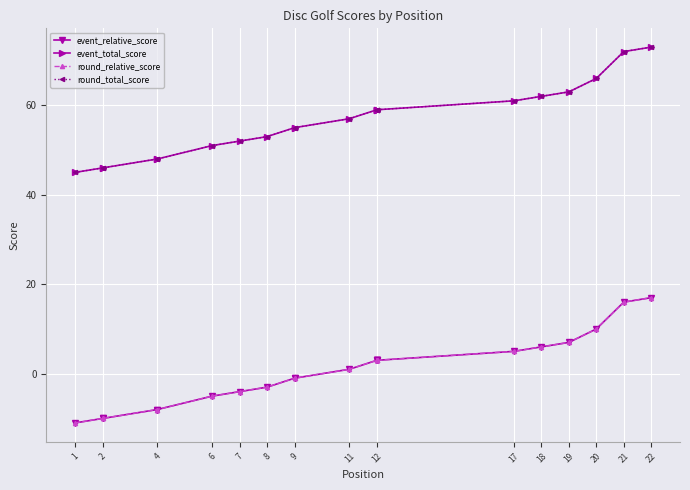

What is the difference between the maximum and second lowest values in the round_relative_score series?

27